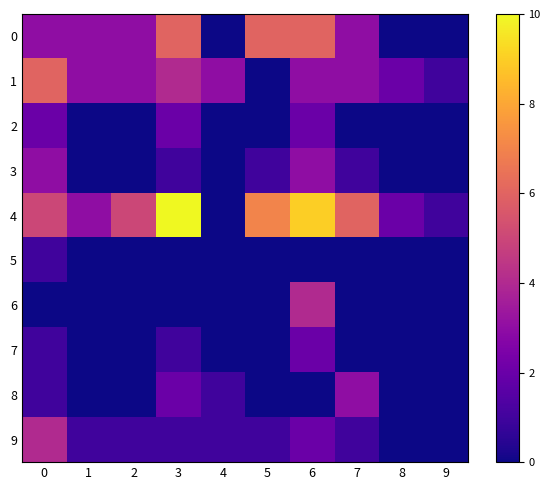

Which category has the lowest value across all series?

4